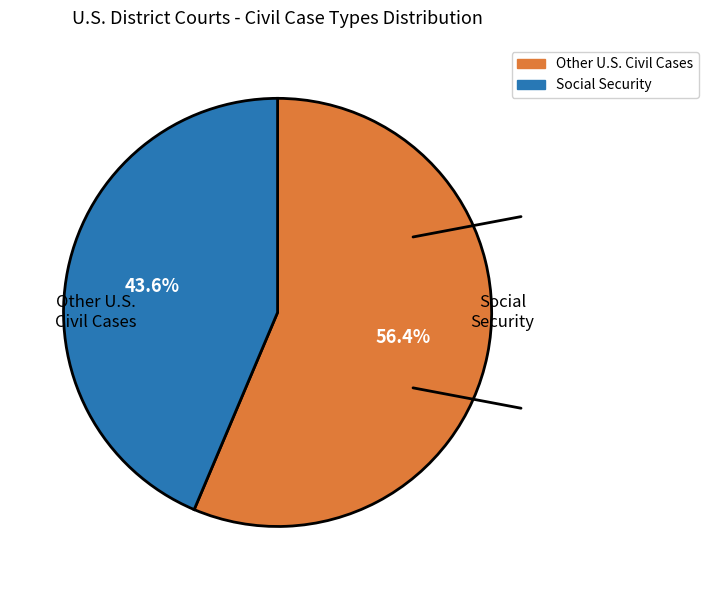

Is there a majority slice in this chart?

Yes